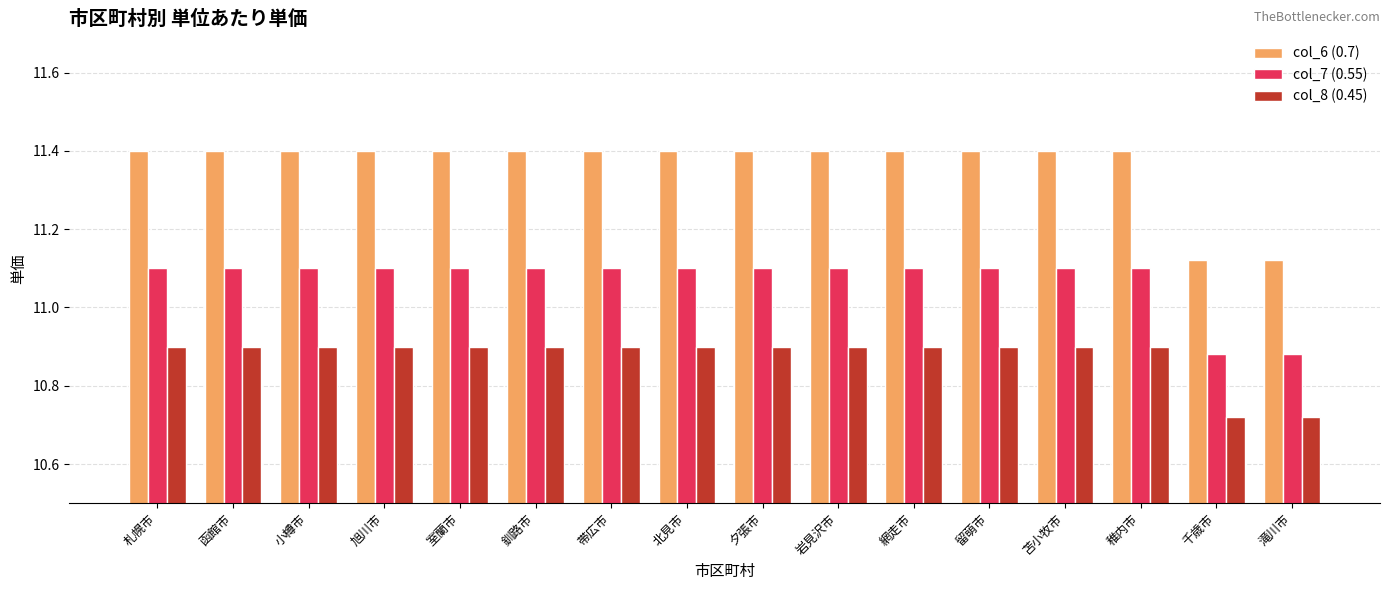

List the series in order of their overall mean, highest first.

col_6 (0.7), col_7 (0.55), col_8 (0.45)